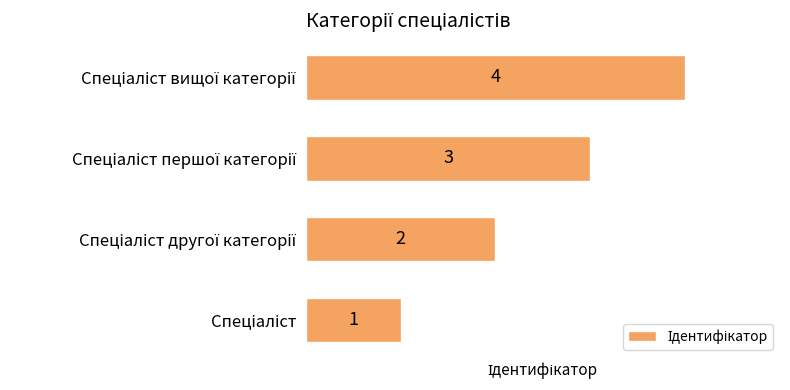

How many values are between 2 and 4?

3